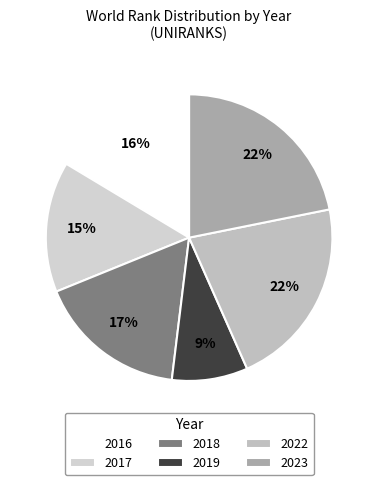

Rank the categories by value from highest to lowest.

2023, 2022, 2018, 2016, 2017, 2019